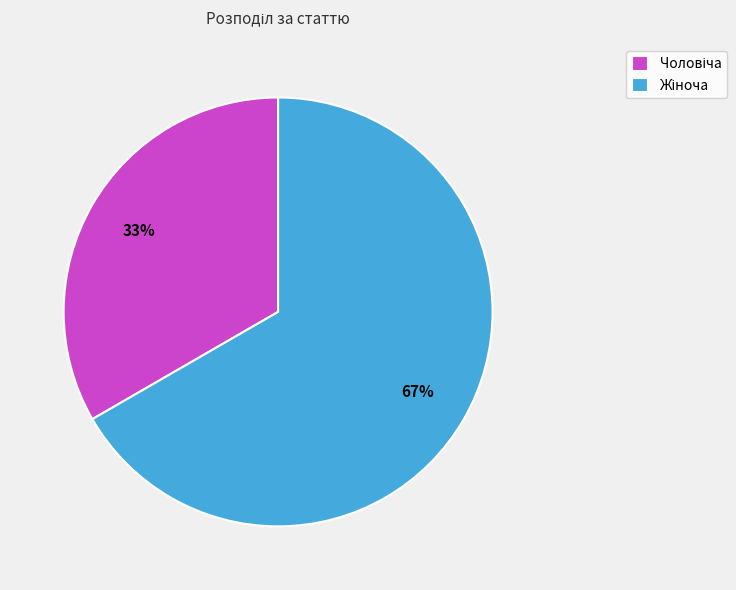

Is there a majority slice in this chart?

Yes